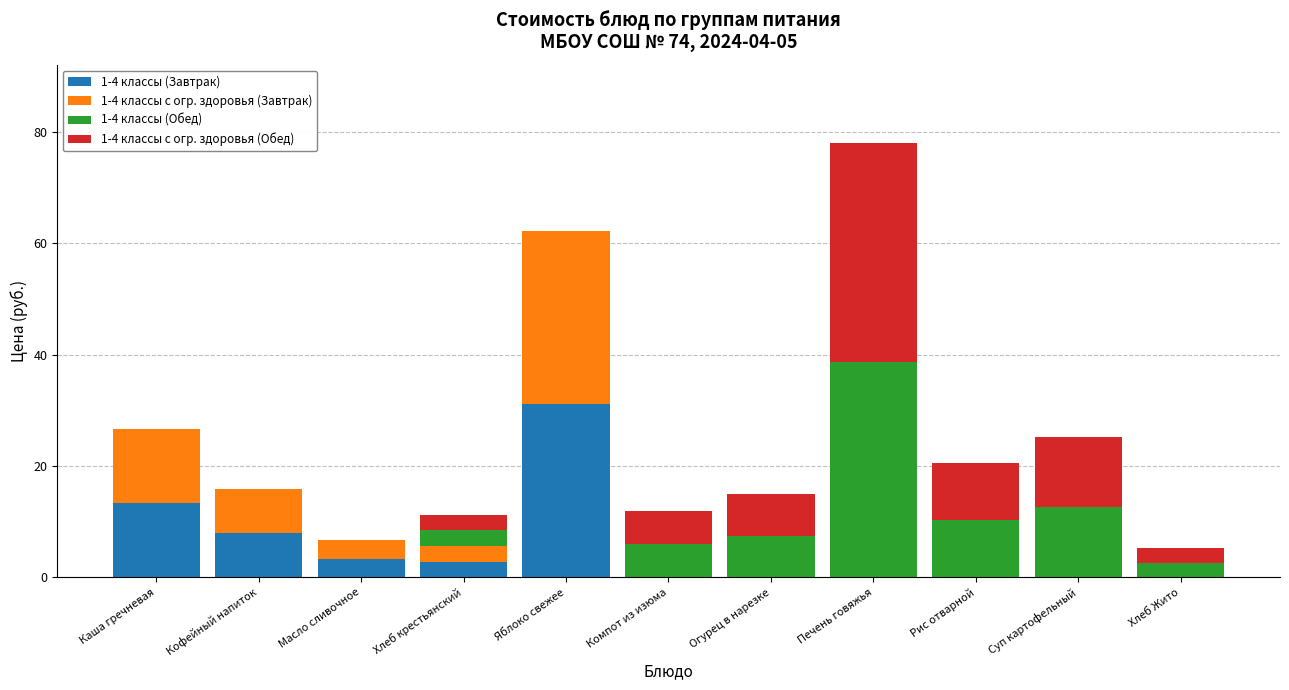

Is it true that 1-4 классы (Завтрак) equals 3.3 at Масло сливочное?

True